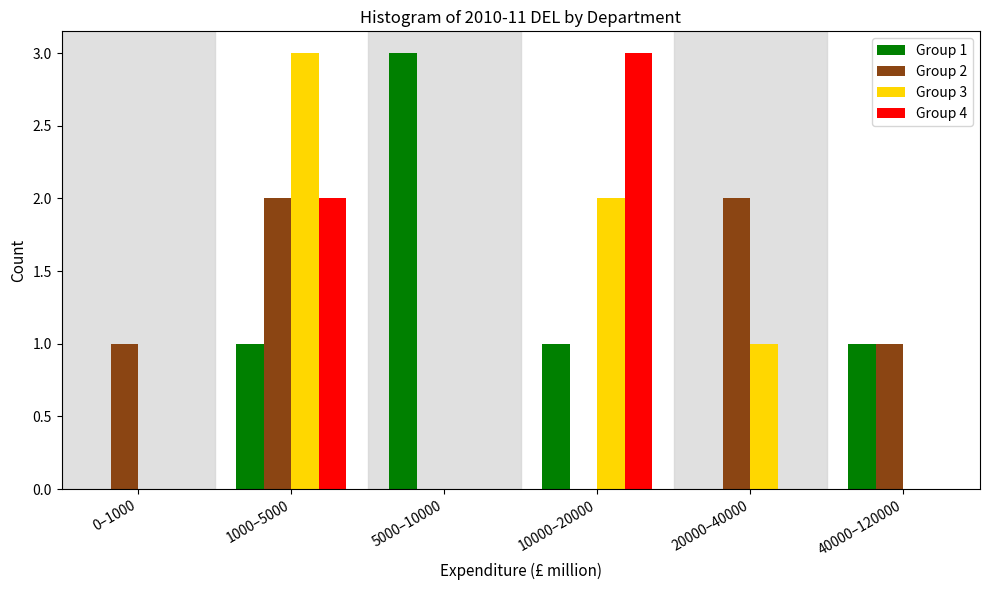

Reading right to left, list all the values displayed in this chart.

Group 1: 40000–120000=1	20000–40000=0	10000–20000=1	5000–10000=3	1000–5000=1	0–1000=0
Group 2: 40000–120000=1	20000–40000=2	10000–20000=0	5000–10000=0	1000–5000=2	0–1000=1
Group 3: 40000–120000=0	20000–40000=1	10000–20000=2	5000–10000=0	1000–5000=3	0–1000=0
Group 4: 40000–120000=0	20000–40000=0	10000–20000=3	5000–10000=0	1000–5000=2	0–1000=0